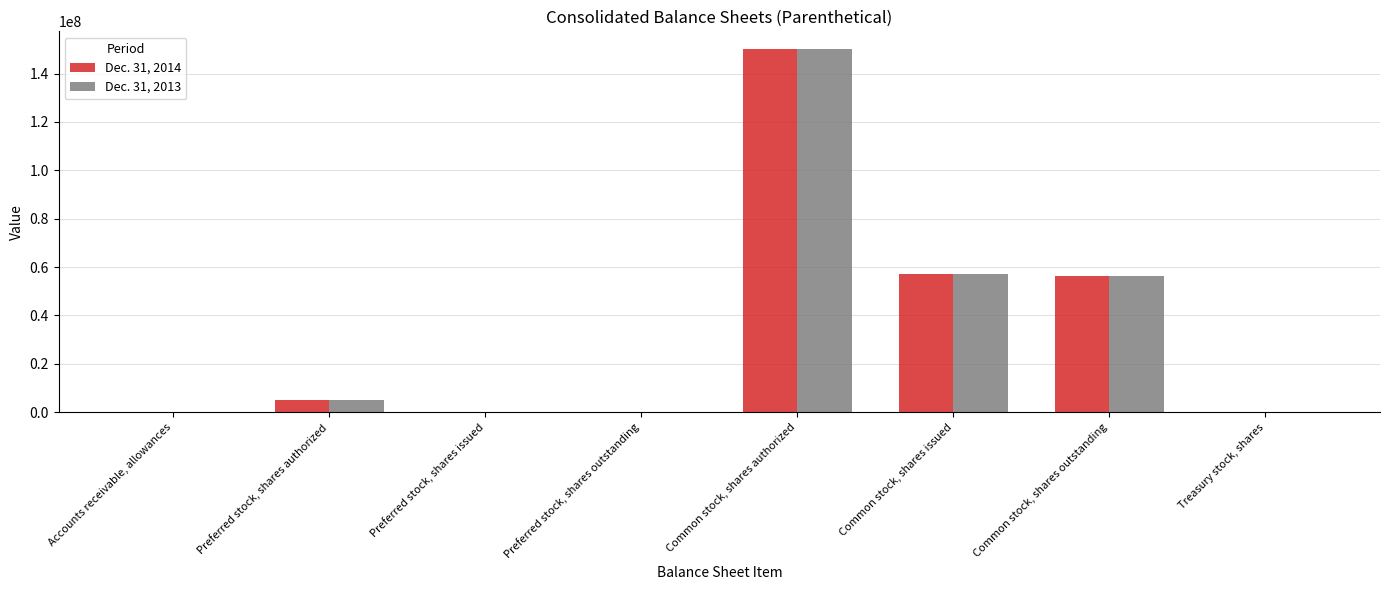

What is the greatest value displayed?

150000000